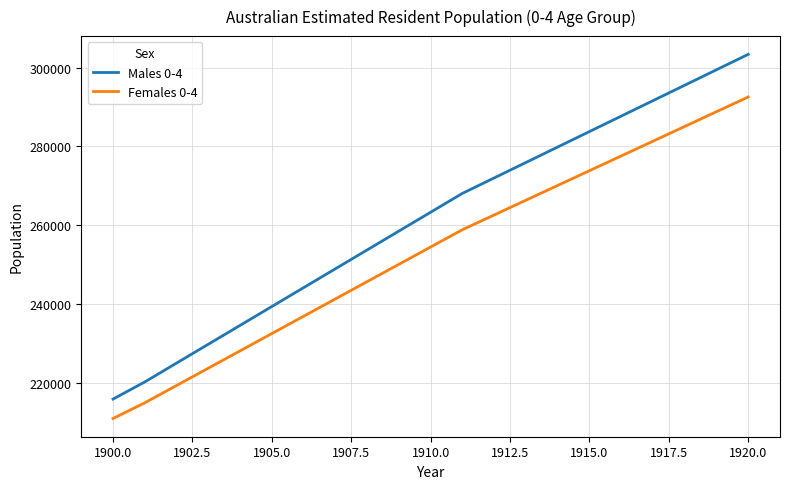

What is the smallest value displayed?

210918.7